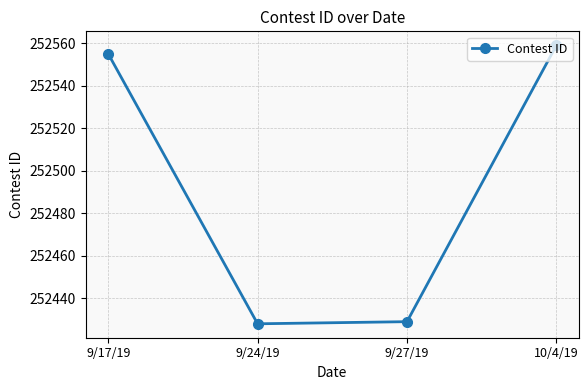

How many lines are shown in the chart?

1